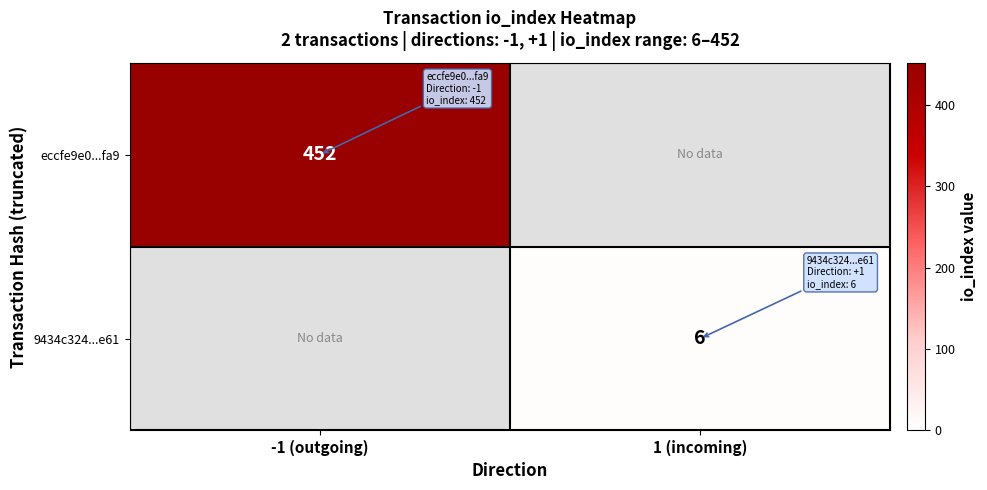

Count the number of data series in this chart.

2